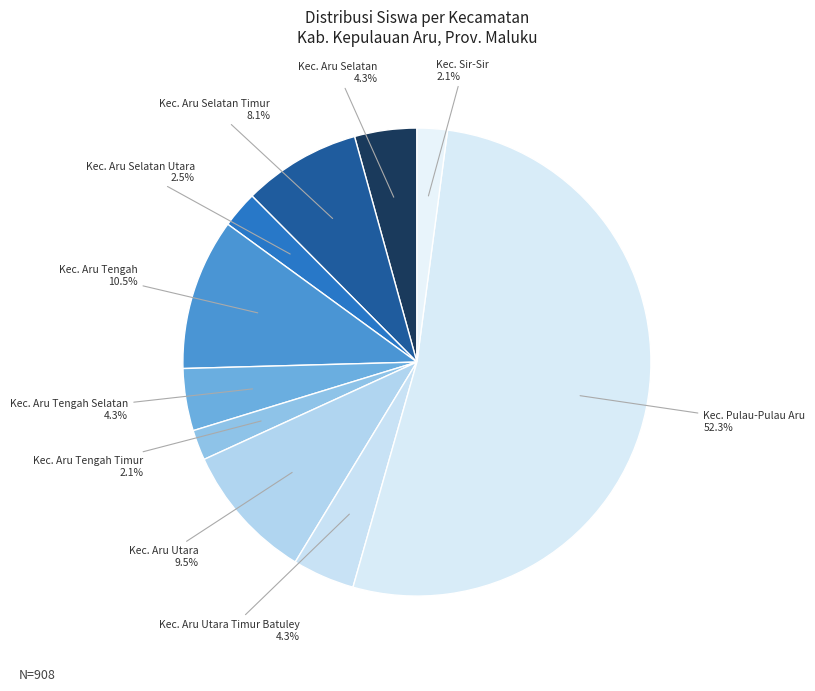

Which category has the biggest portion of the pie?

Kec. Pulau-Pulau Aru